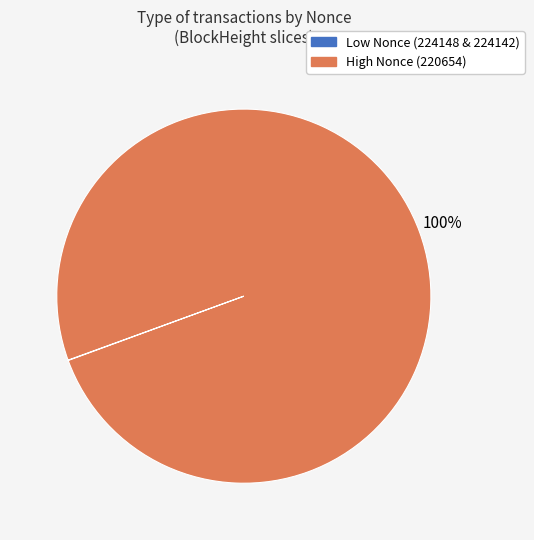

Does any single category account for the majority?

Yes